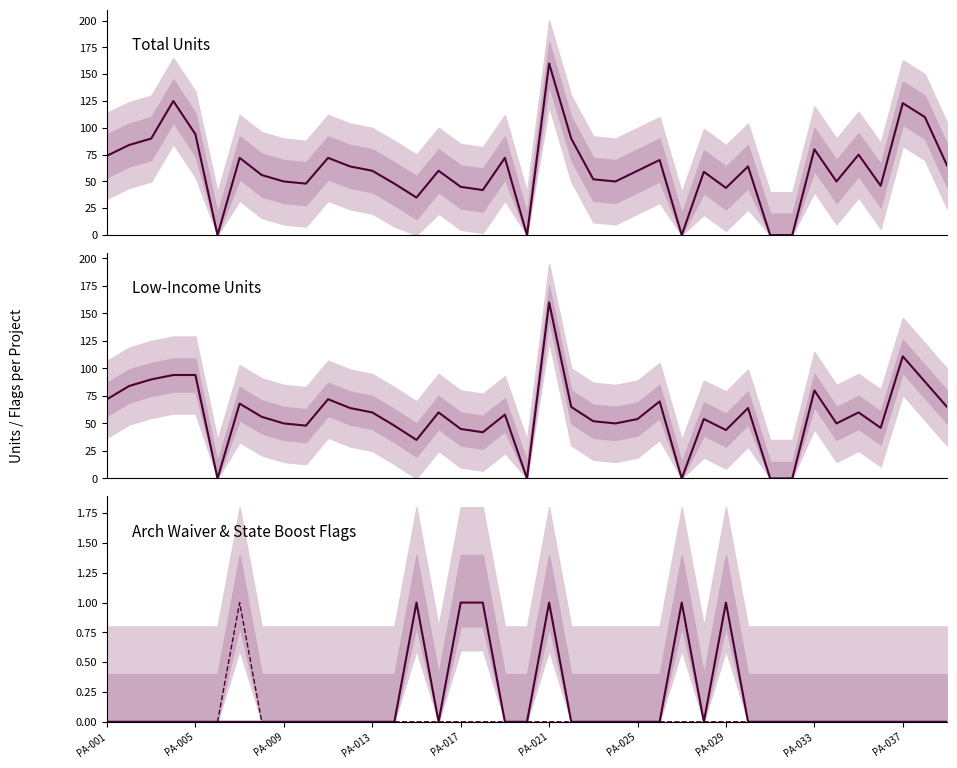

Does the chart display data point markers on the line(s)?

No